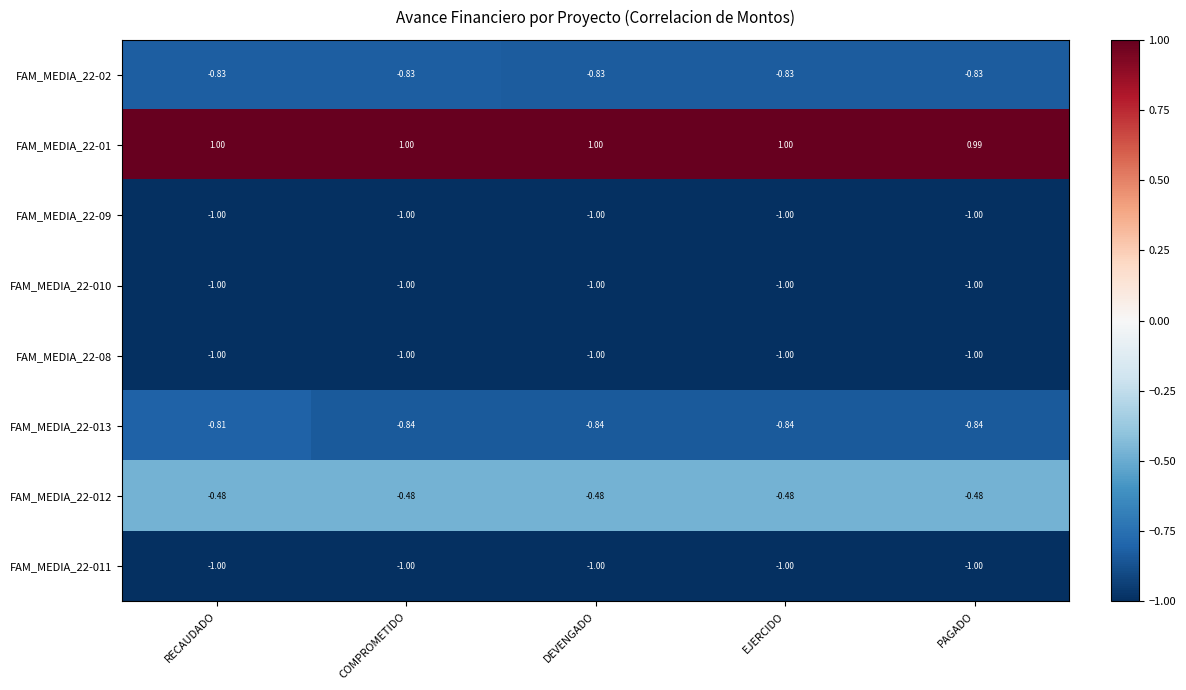

Between RECAUDADO and PAGADO, which series saw the biggest shift?

FAM_MEDIA_22-013